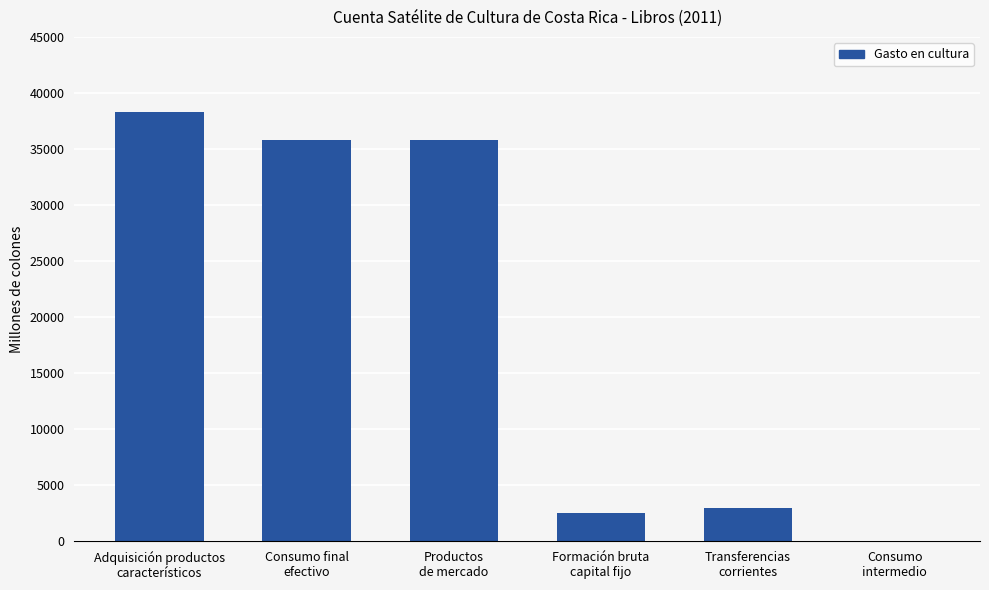

What is the change in value from Adquisición productos
característicos to Formación bruta
capital fijo?

-35799.5